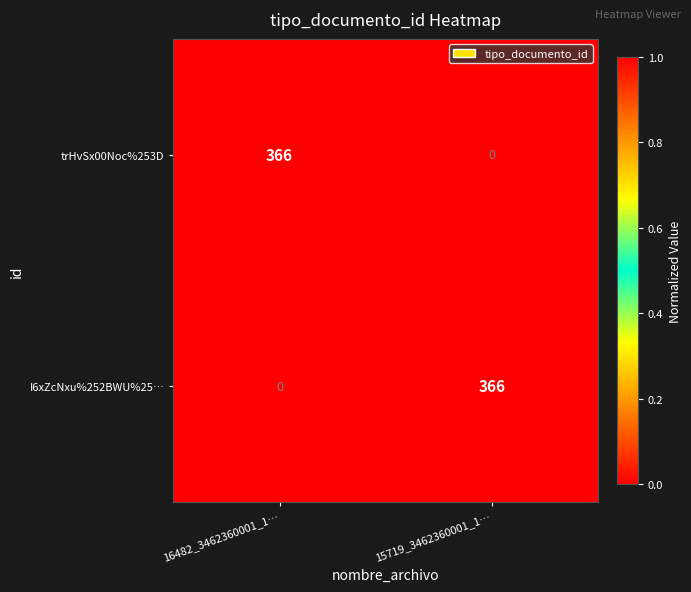

The value of I6xZcNxu%252BWU%25… at 15719_3462360001_1… is 366. True or false?

True